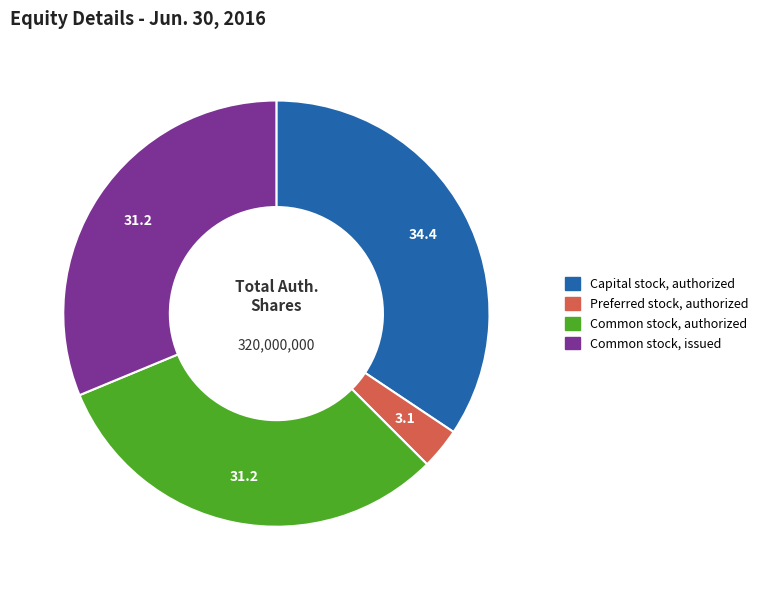

True or false: Common stock, issued accounts for 31% of the total.

True